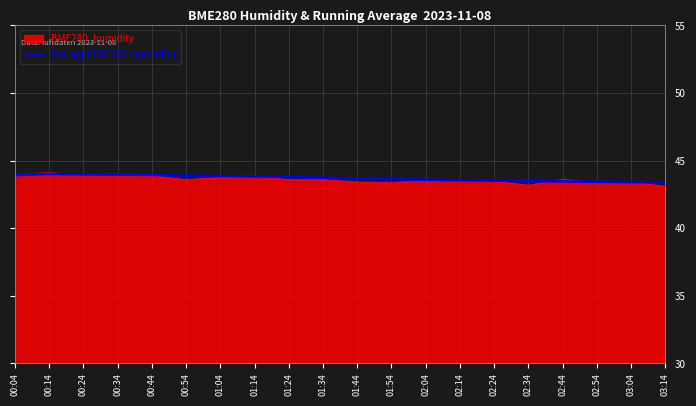

What is the smallest value displayed?

43.1